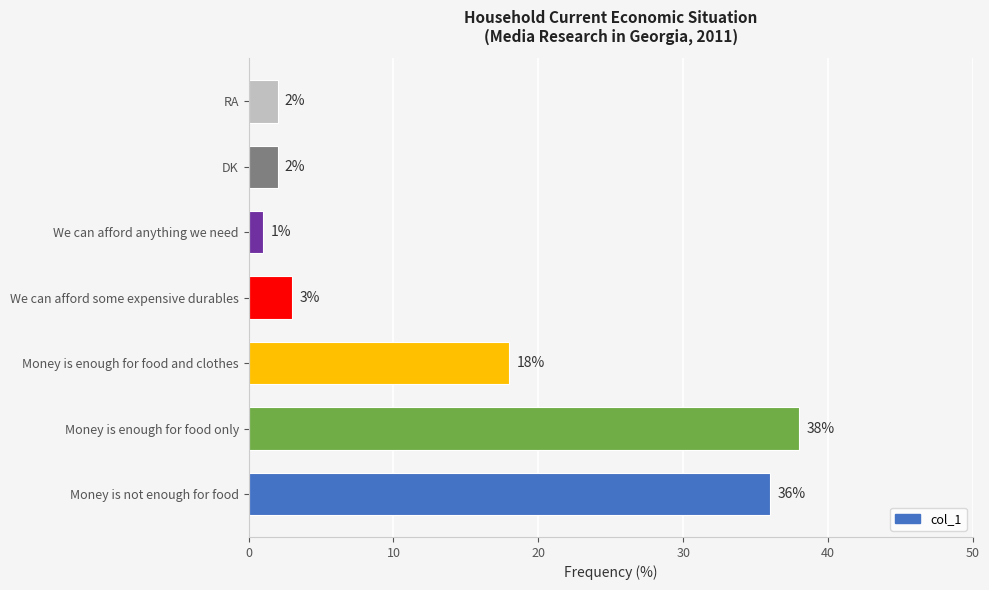

How many bars are there in total?

7